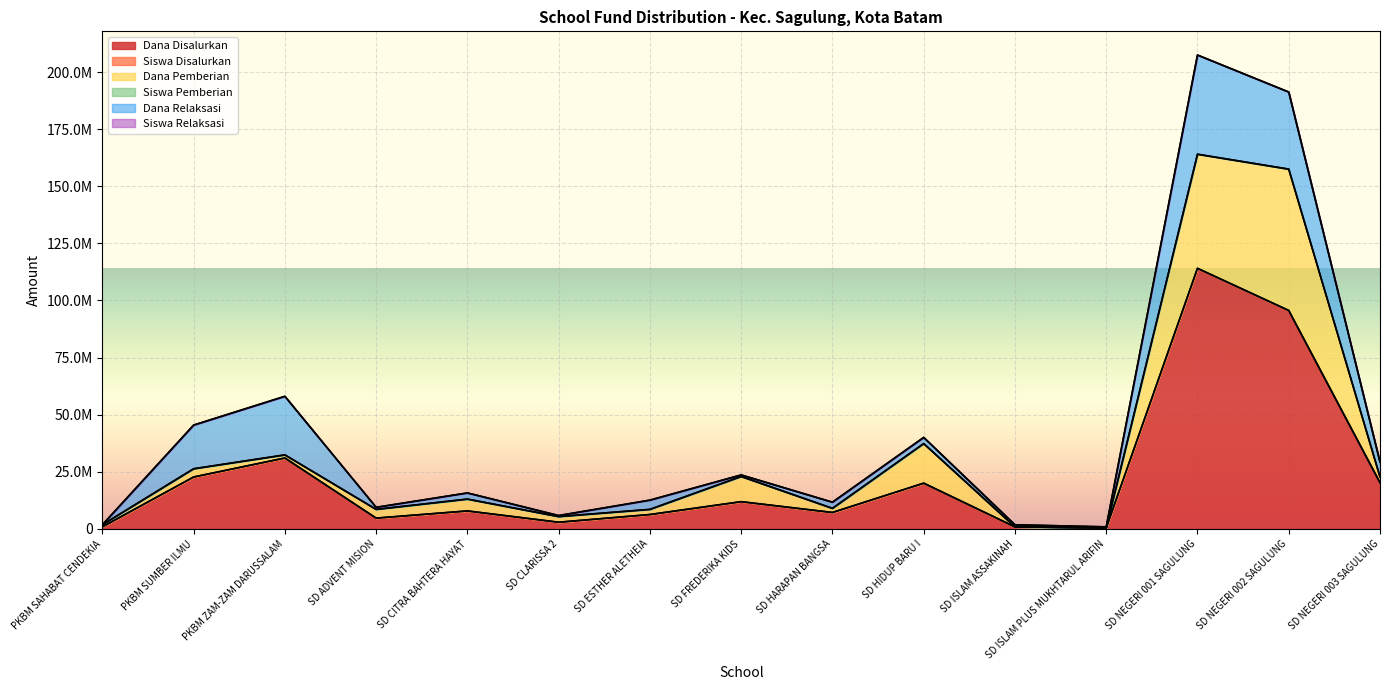

At which category does Siswa Relaksasi reach its first local valley?

SD ADVENT MISION